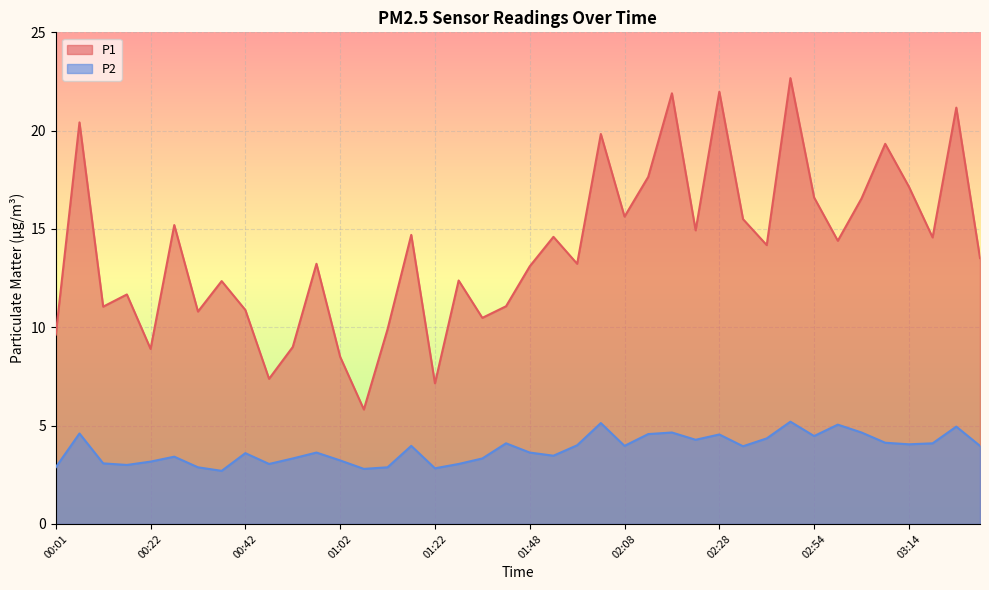

At which label does P2 reach its minimum?

00:37